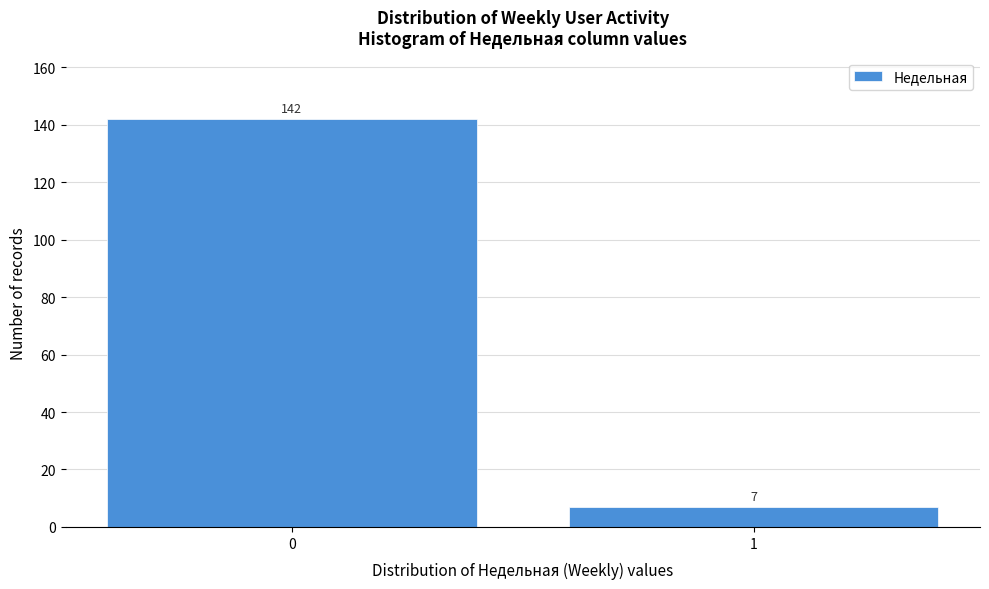

Reading left to right, list all the values displayed in this chart.

142	7